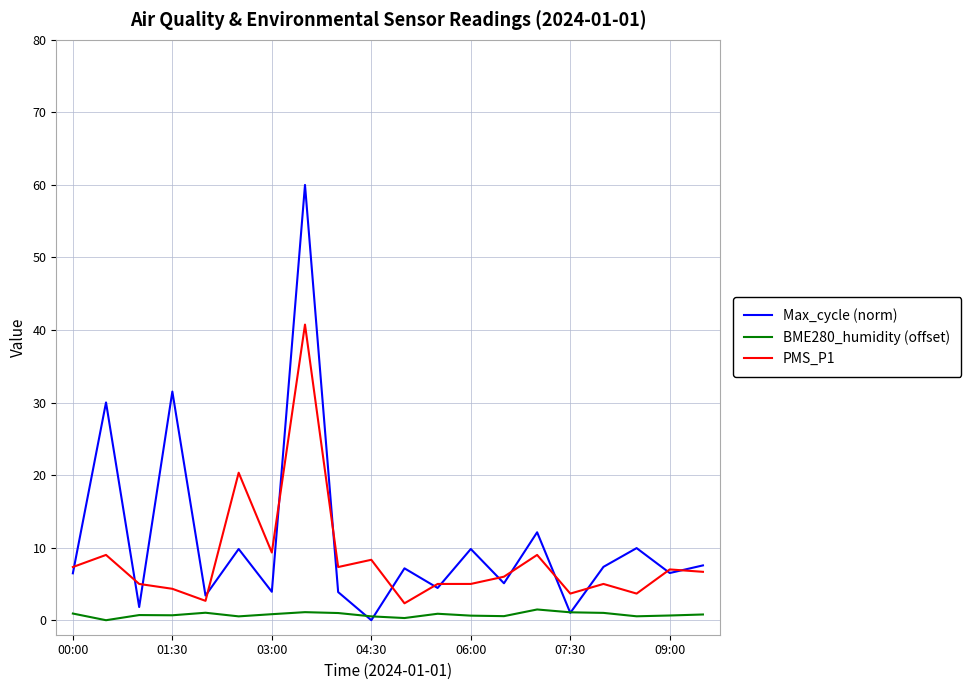

True or false: Max_cycle (norm) has more than 2 interior local peaks.

True